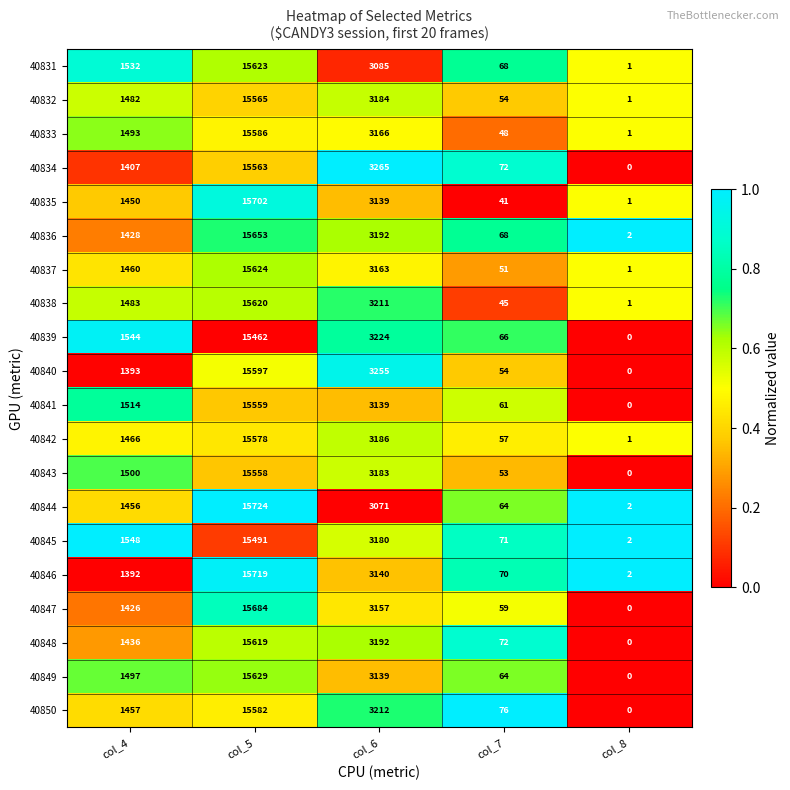

Which label corresponds to the largest value in the chart?

col_5